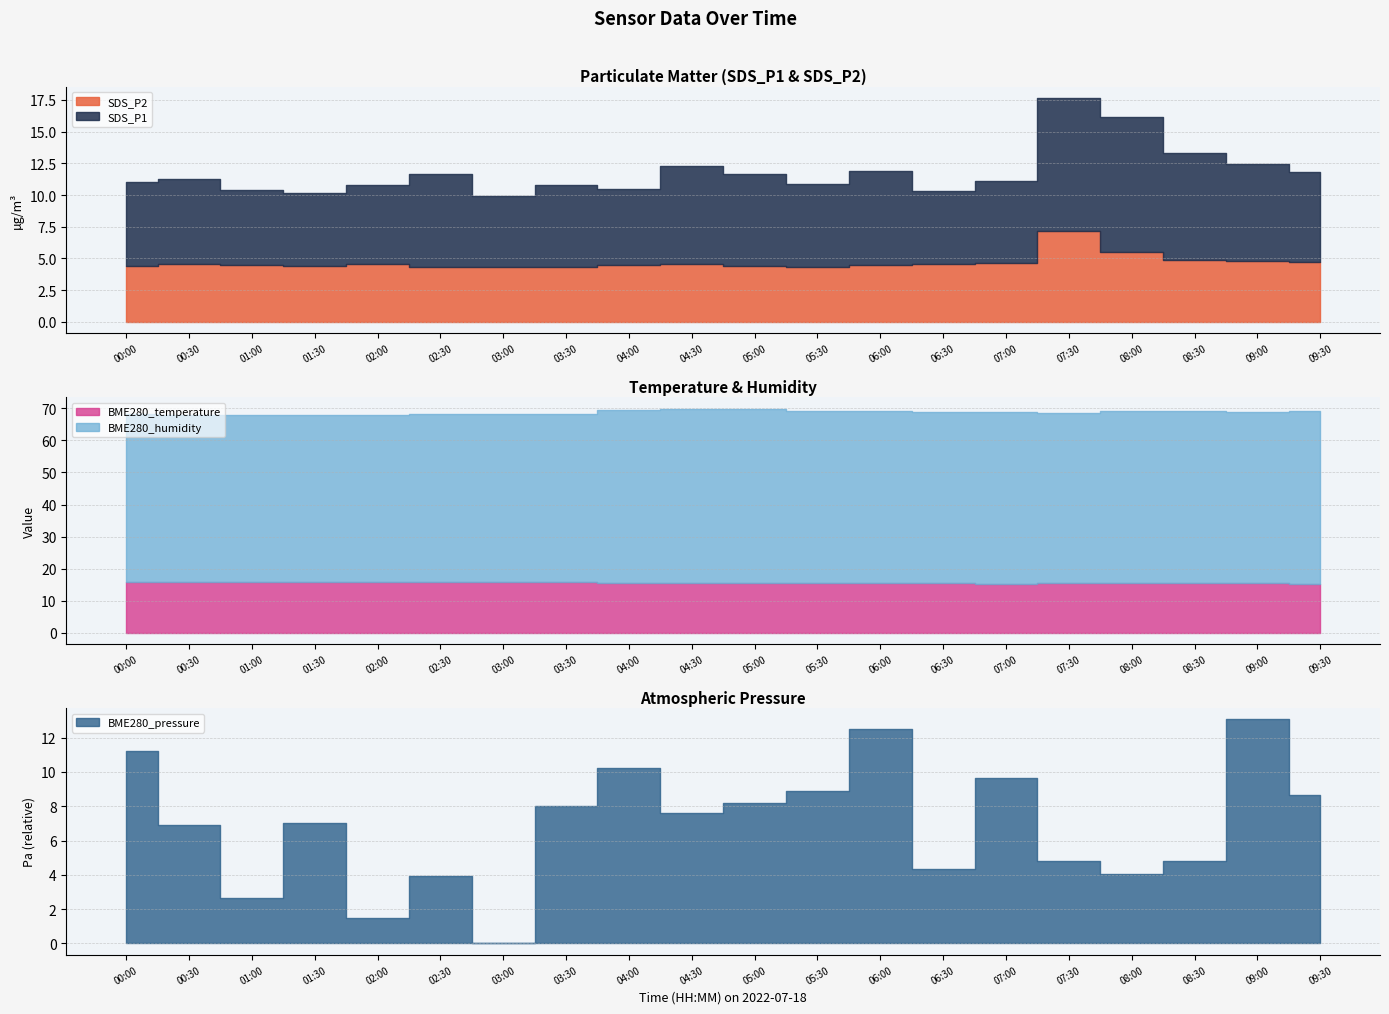

Between 06:30 and 06:00, which is larger?

06:00